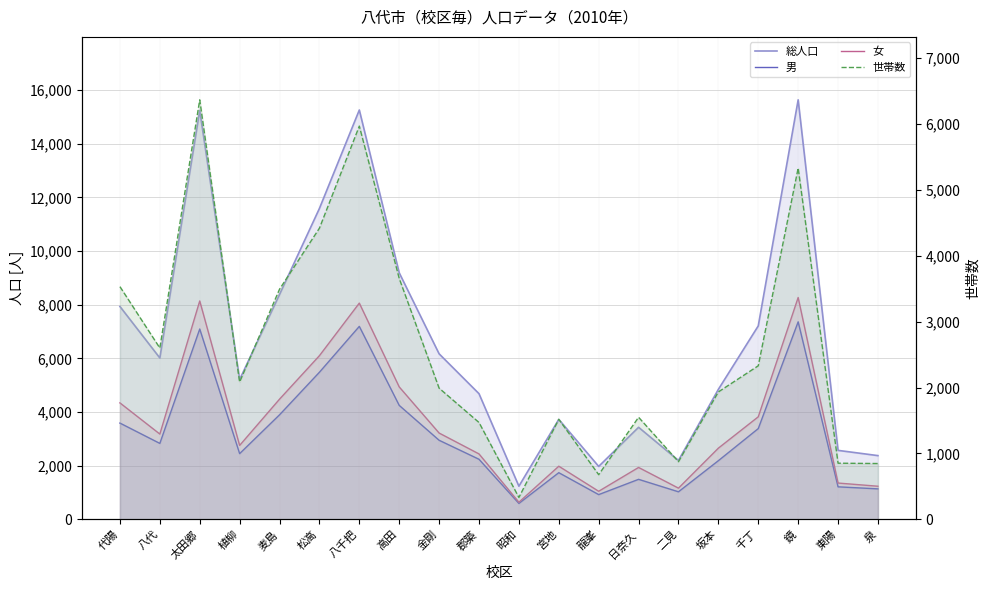

How many data points in 世帯数 are less than 2083?

10